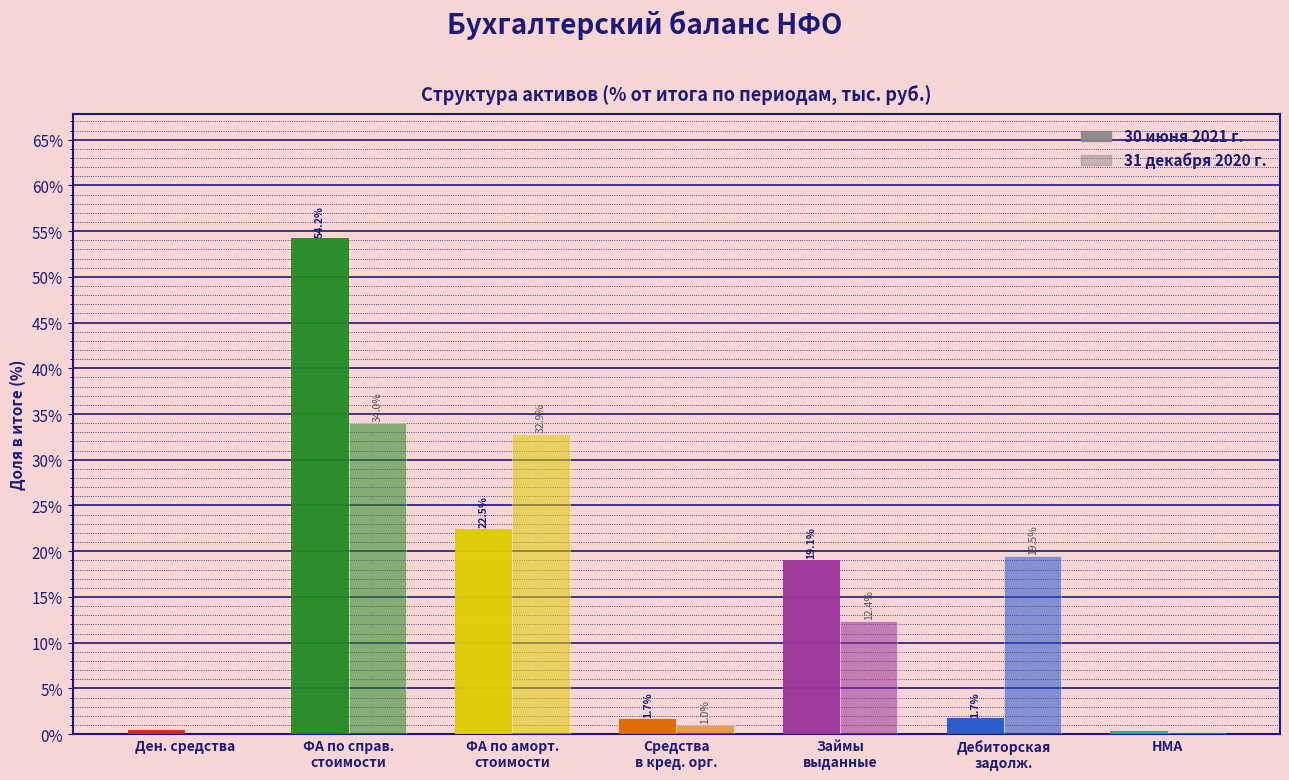

How many groups of bars are there?

7